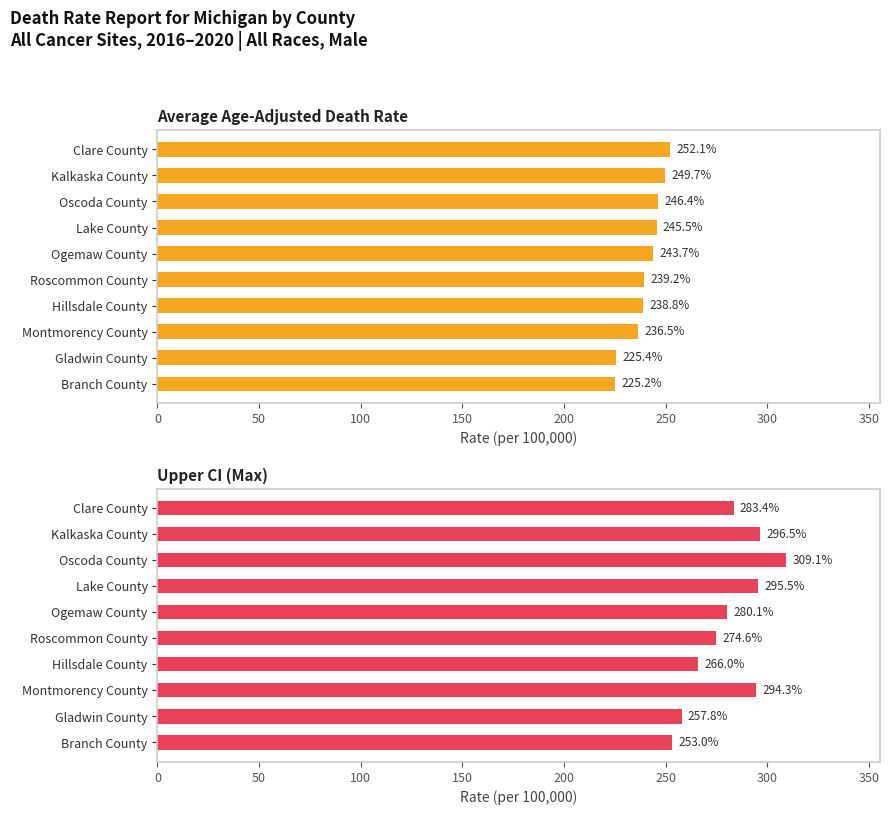

What is the sum of all Average Age-Adjusted Death Rate values?

2402.5